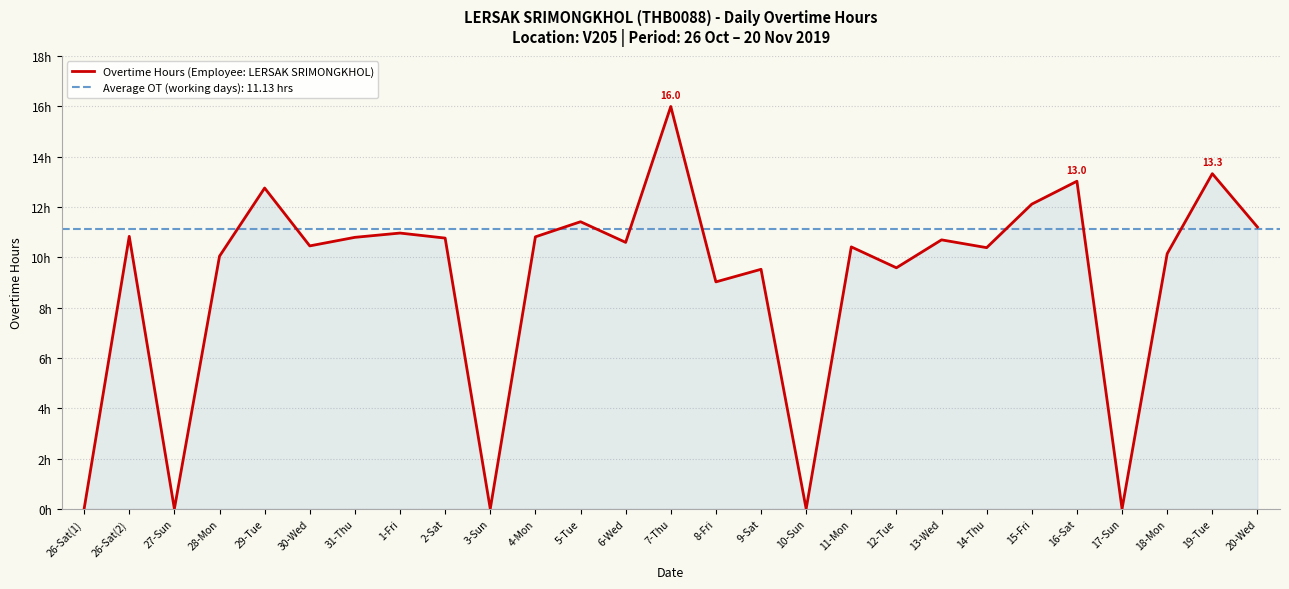

List the labels in order of value, smallest first.

26-Sat(1), 27-Sun, 3-Sun, 10-Sun, 17-Sun, 8-Fri, 9-Sat, 12-Tue, 28-Mon, 18-Mon, 14-Thu, 11-Mon, 30-Wed, 6-Wed, 13-Wed, 2-Sat, 31-Thu, 4-Mon, 26-Sat(2), 1-Fri, 20-Wed, 5-Tue, 15-Fri, 29-Tue, 16-Sat, 19-Tue, 7-Thu